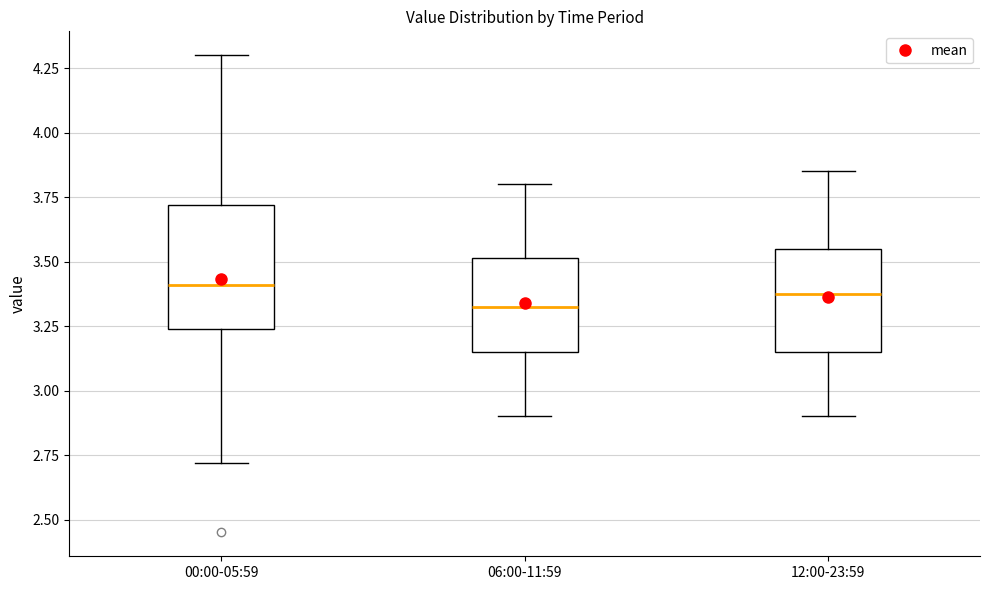

Reading left to right, transcribe this box plot: for each box, give where its median line is, the range the box spans, and where its two whiskers end, as read against the y-axis. The values are not printed on the chart, so give them approximately, as read against the axis.

00:00-05:59: median 3.40, box 3.25 to 3.70, whiskers 2.70 to 4.30
06:00-11:59: median 3.35, box 3.15 to 3.50, whiskers 2.90 to 3.80
12:00-23:59: median 3.40, box 3.15 to 3.55, whiskers 2.90 to 3.85